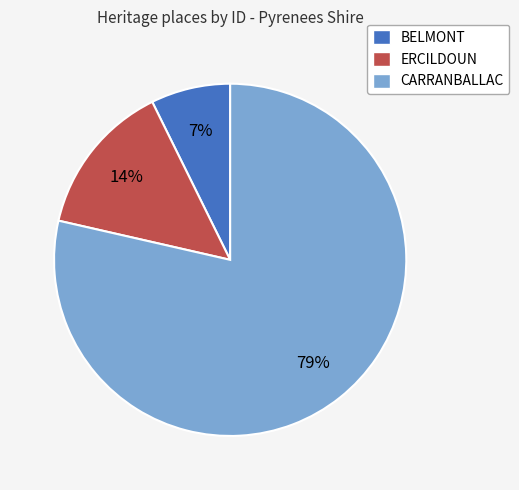

To the nearest percent, what percentage of the pie is ERCILDOUN?

14%